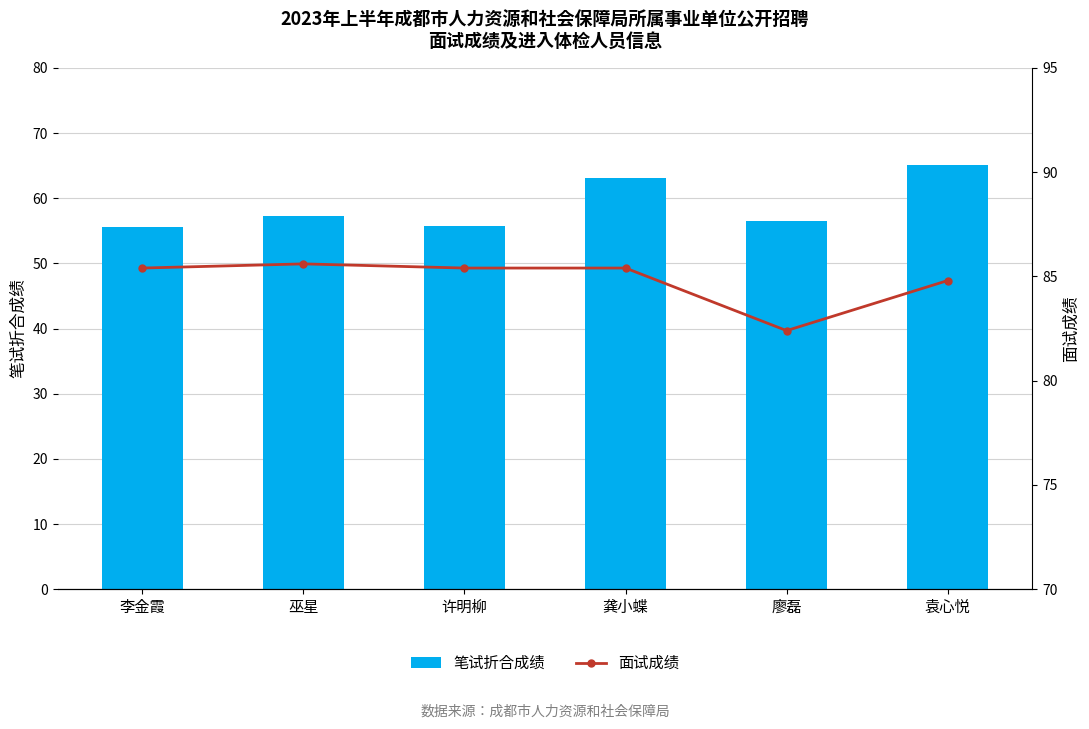

Reading left to right, list all the values displayed in this chart.

笔试折合成绩: 李金霞=55.6	巫星=57.2	许明柳=55.8	龚小蝶=63.1	廖磊=56.5	袁心悦=65.0
面试成绩: 李金霞=85.4	巫星=85.6	许明柳=85.4	龚小蝶=85.4	廖磊=82.4	袁心悦=84.8